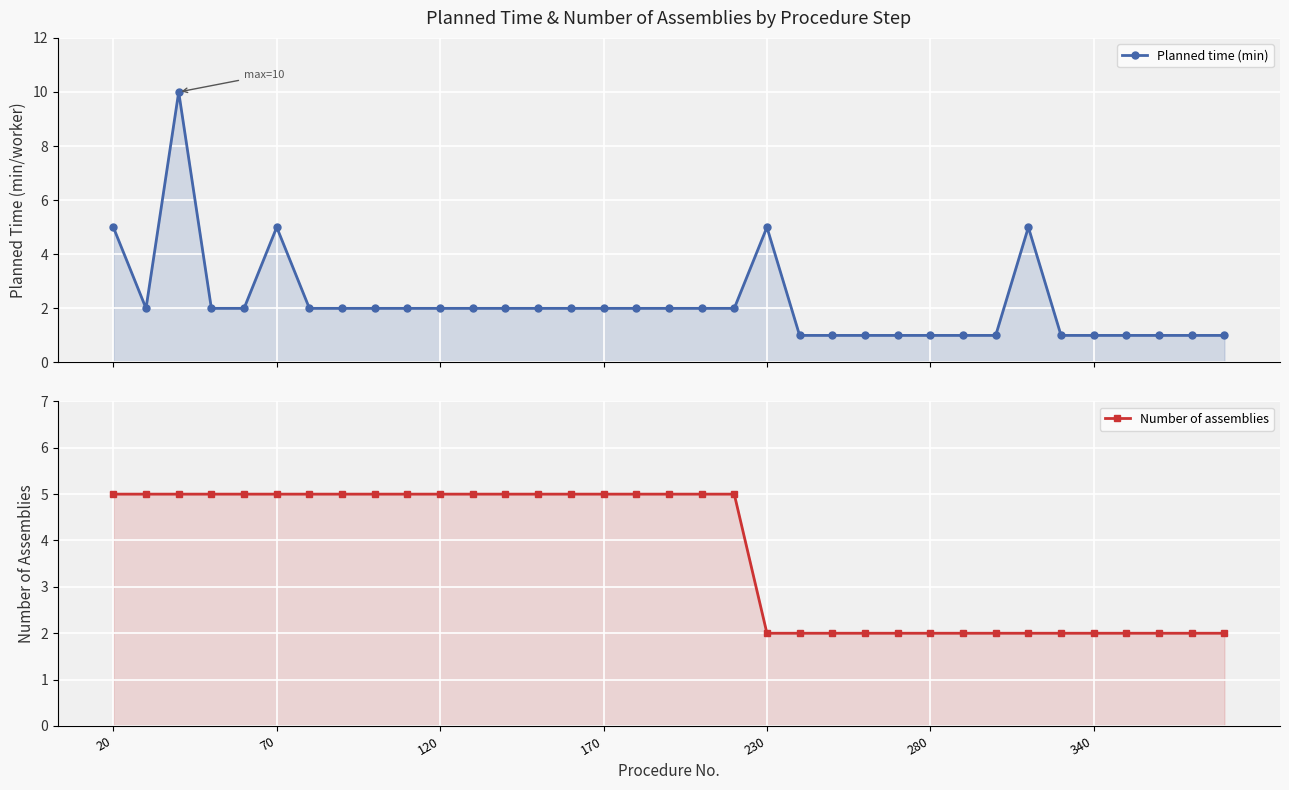

The value of Planned time (min) at 120 is 2. True or false?

True